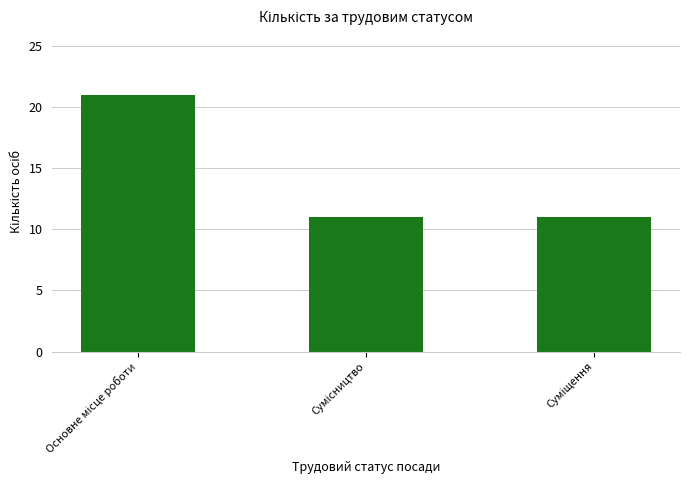

Does the chart contain any negative values?

No